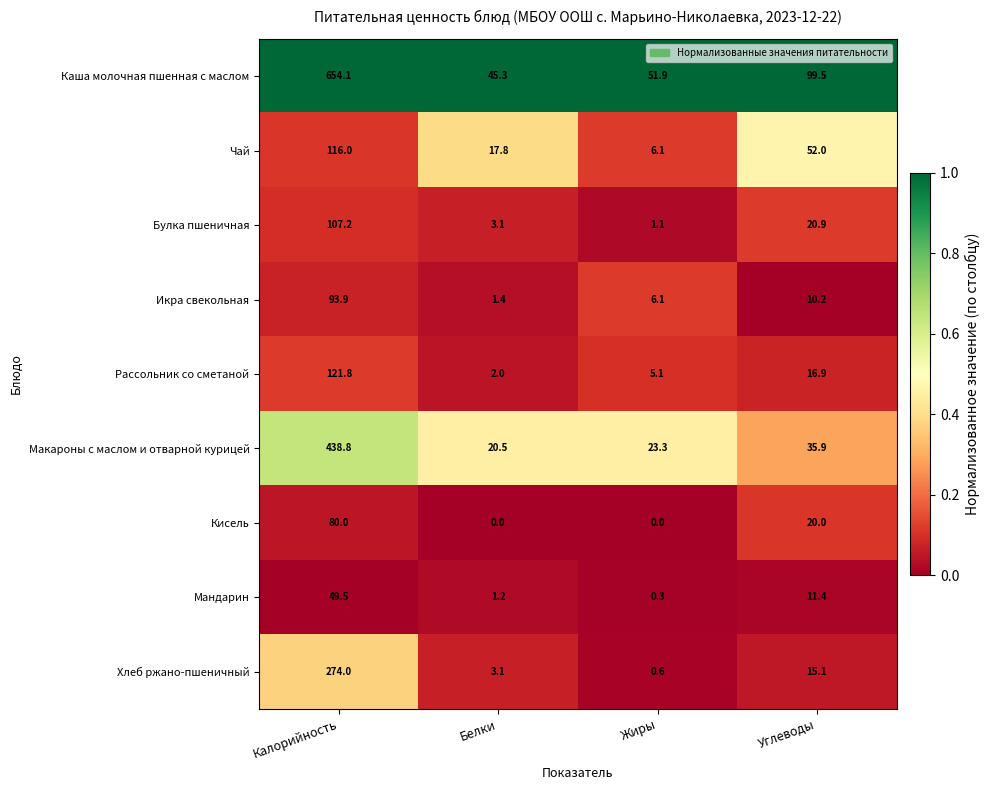

List the series in order of their peak value, lowest first.

Мандарин, Кисель, Икра свекольная, Булка пшеничная, Чай, Рассольник со сметаной, Хлеб ржано-пшеничный, Макароны с маслом и отварной курицей, Каша молочная пшенная с маслом